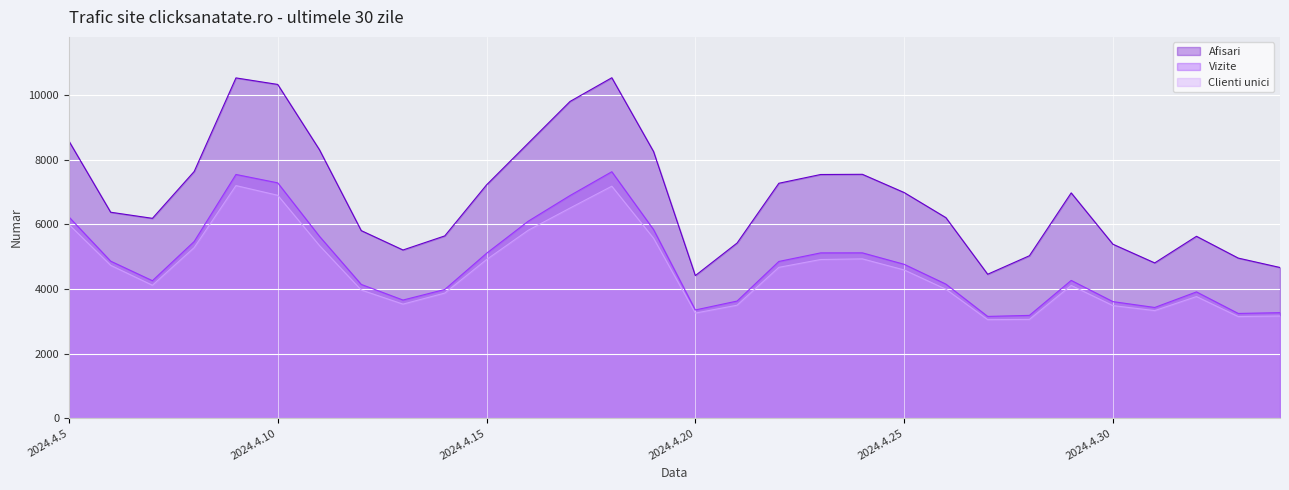

Is it true that Clienti unici equals 4933 at 2024.4.24?

True